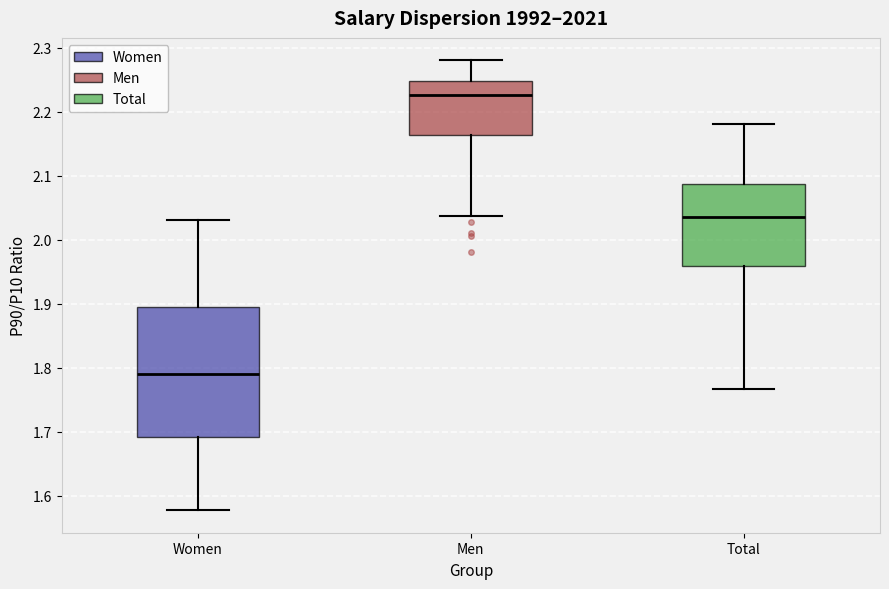

Reading left to right, transcribe this box plot: for each box, give where its median line is, the range the box spans, and where its two whiskers end, as read against the y-axis. The values are not printed on the chart, so give them approximately, as read against the axis.

Women: median 1.79, box 1.69 to 1.90, whiskers 1.58 to 2.03
Men: median 2.23, box 2.16 to 2.25, whiskers 2.04 to 2.28
Total: median 2.04, box 1.96 to 2.09, whiskers 1.77 to 2.18